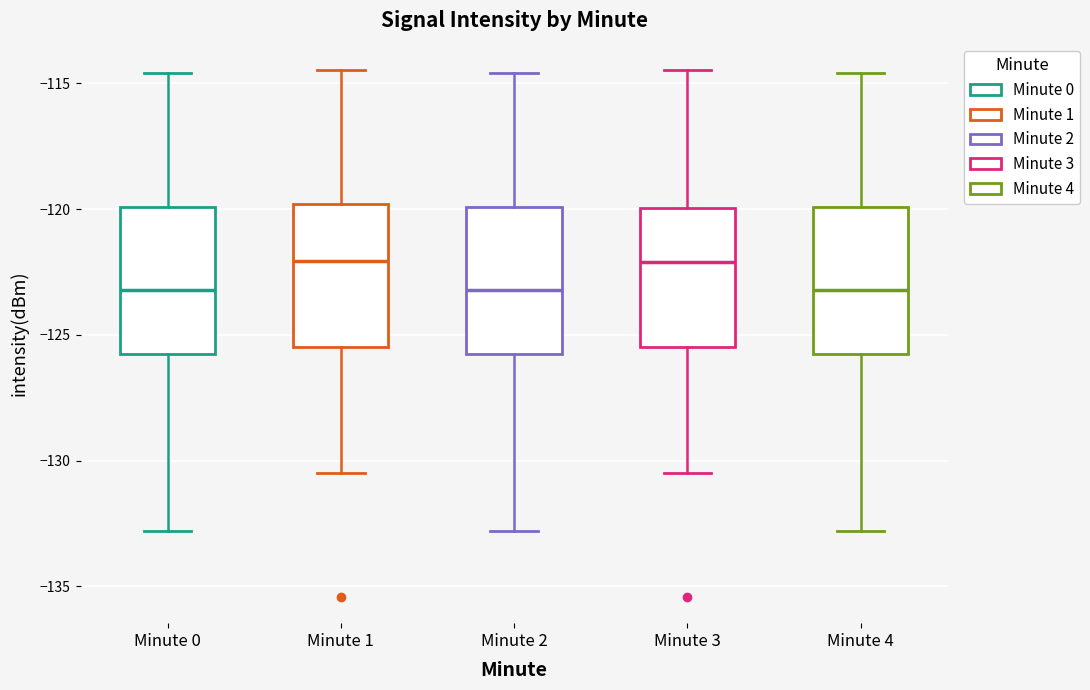

Reading left to right, transcribe this box plot: for each box, give where its median line is, the range the box spans, and where its two whiskers end, as read against the y-axis. The values are not printed on the chart, so give them approximately, as read against the axis.

Minute 0: median -123.0, box -126.0 to -120.0, whiskers -133.0 to -114.5
Minute 1: median -122.0, box -125.5 to -120.0, whiskers -130.5 to -114.5
Minute 2: median -123.0, box -126.0 to -120.0, whiskers -133.0 to -114.5
Minute 3: median -122.0, box -125.5 to -120.0, whiskers -130.5 to -114.5
Minute 4: median -123.0, box -126.0 to -120.0, whiskers -133.0 to -114.5